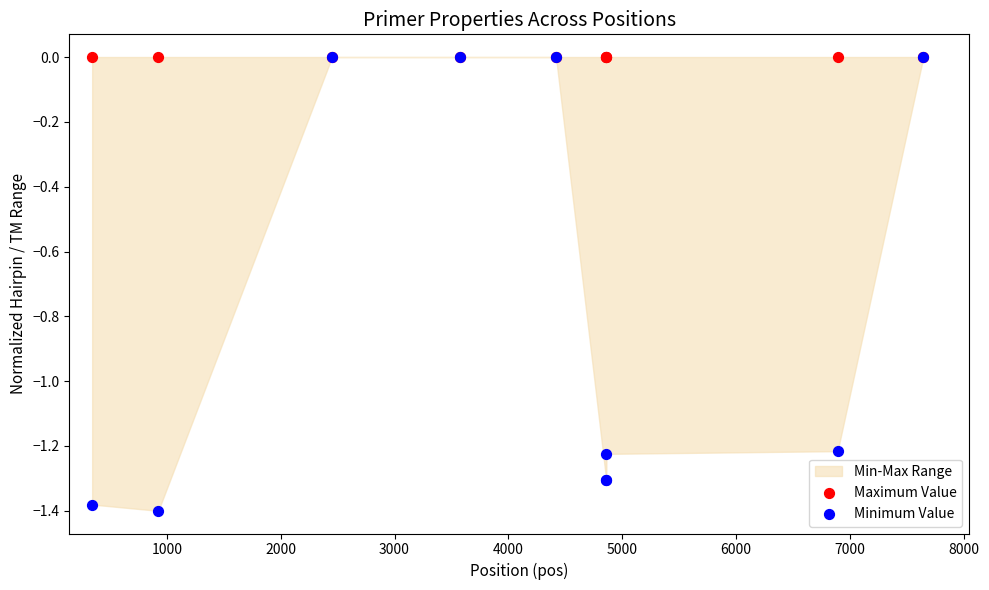

Which series has the widest spread of Y values?

Minimum Value